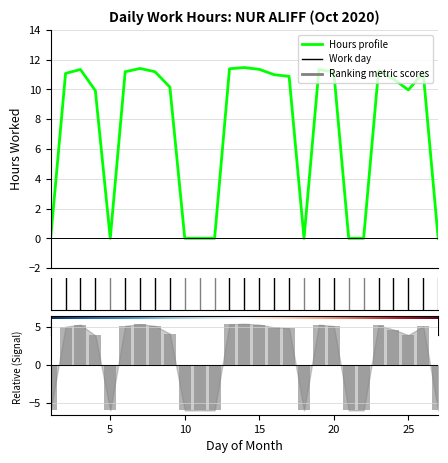

What is the difference between the values at 26 and 1?

11.1